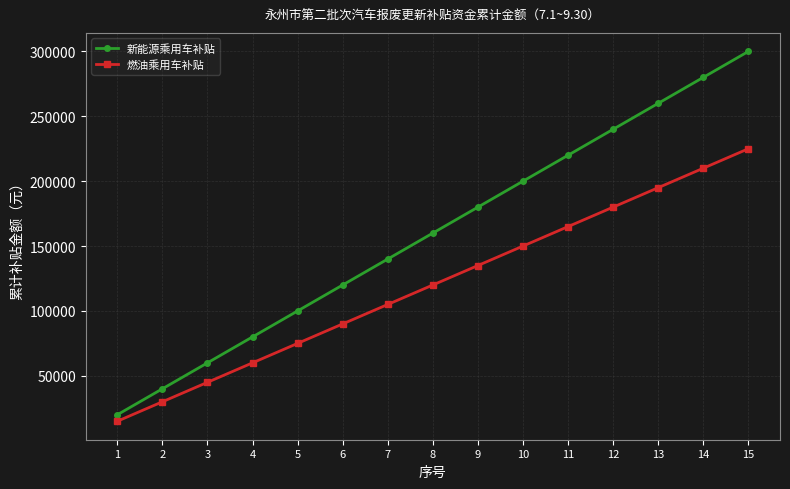

Rank the series at 1 from lowest to highest value.

燃油乘用车补贴, 新能源乘用车补贴